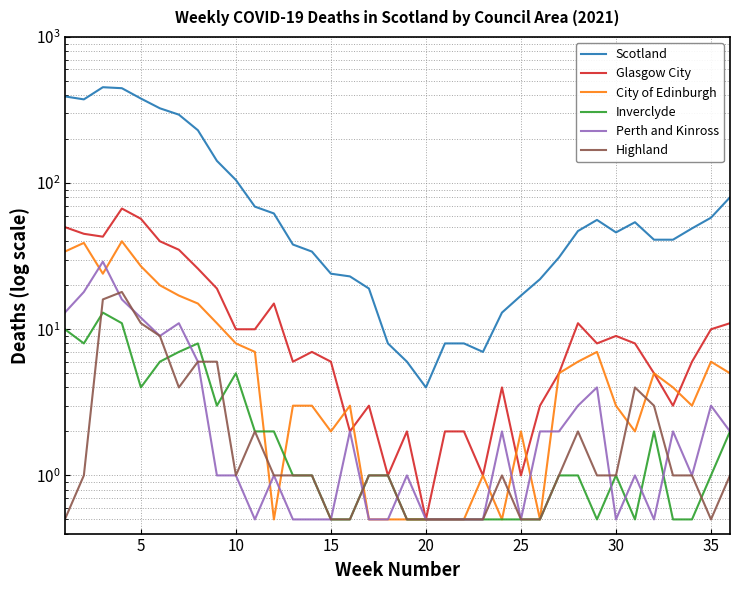

The Scotland series shows 97.7 at 35. True or false?

False